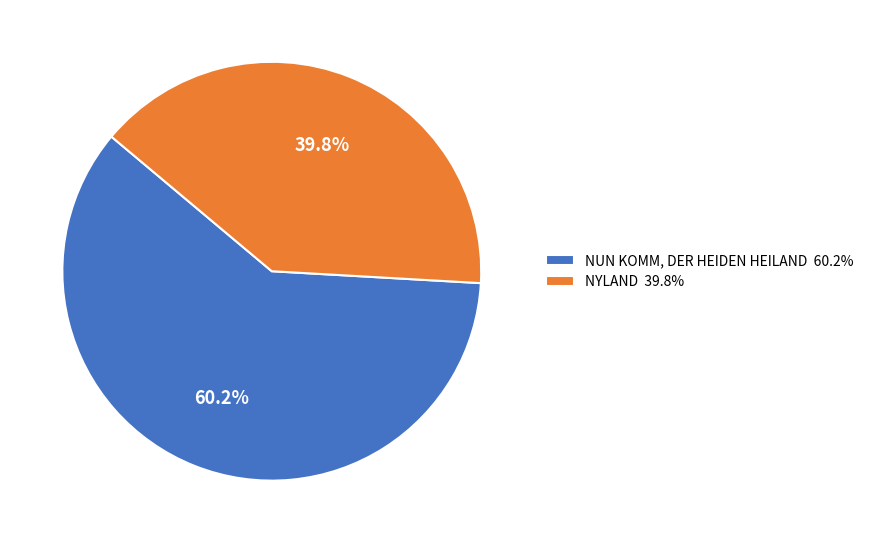

What percentage is the NUN KOMM, DER HEIDEN HEILAND slice, to the nearest percent?

60%